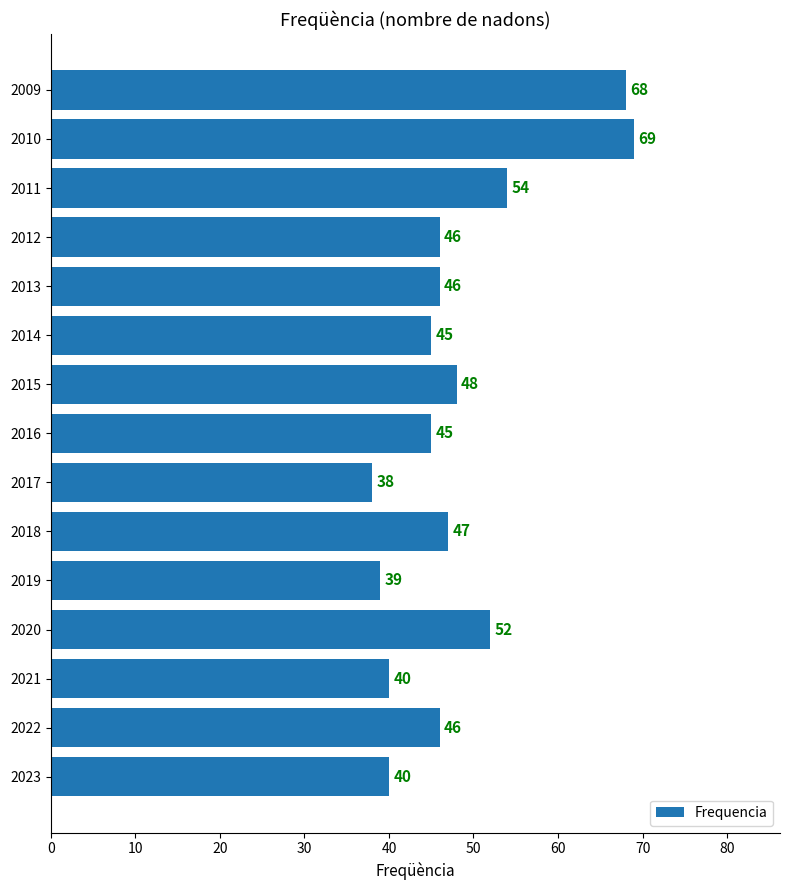

What is the difference between the maximum and second lowest values?

30